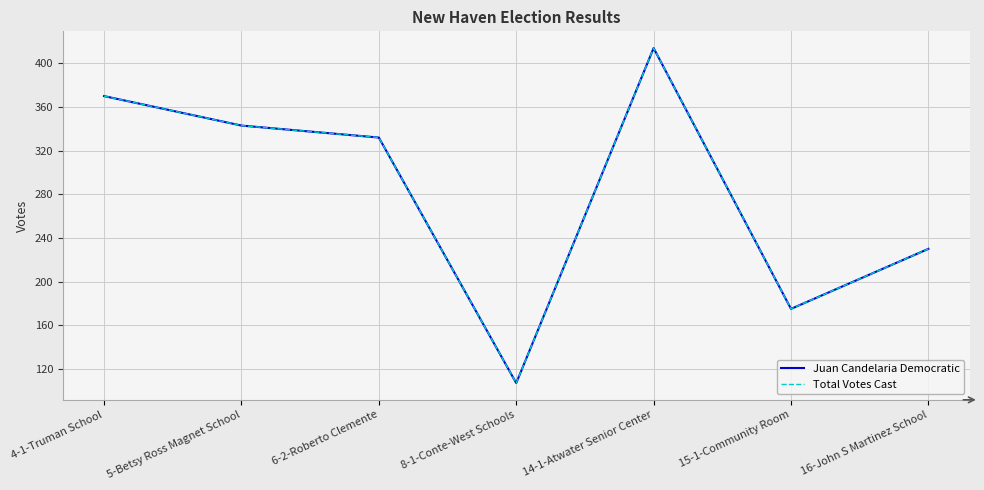

How many lines are shown in the chart?

2